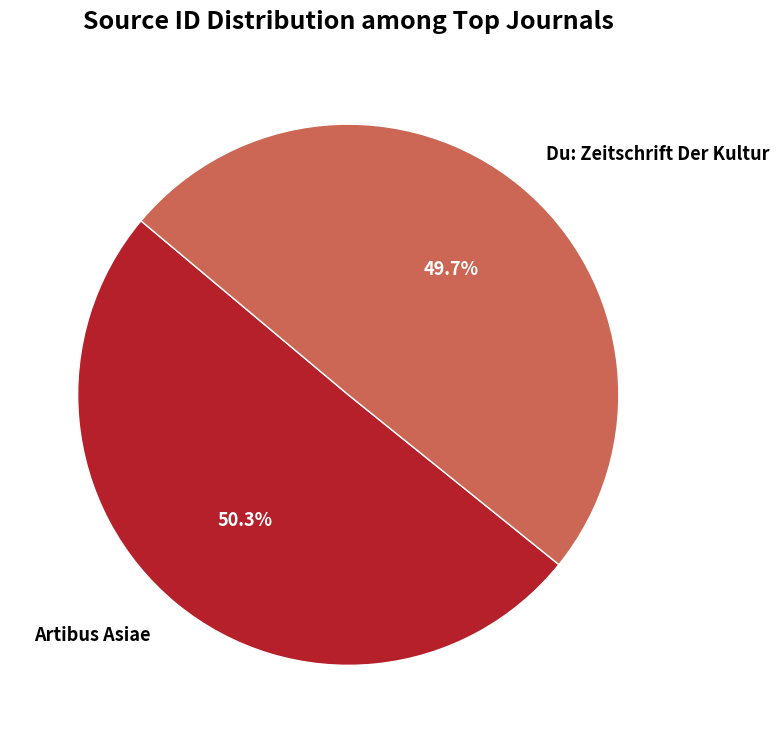

How many slices are in this pie chart?

2